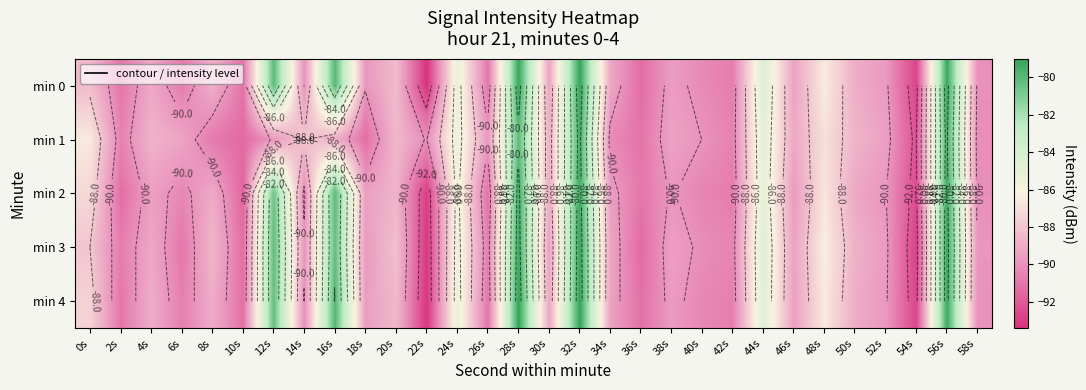

At 42s, list the series in order from largest to smallest.

min 3, min 1, min 4, min 0, min 2